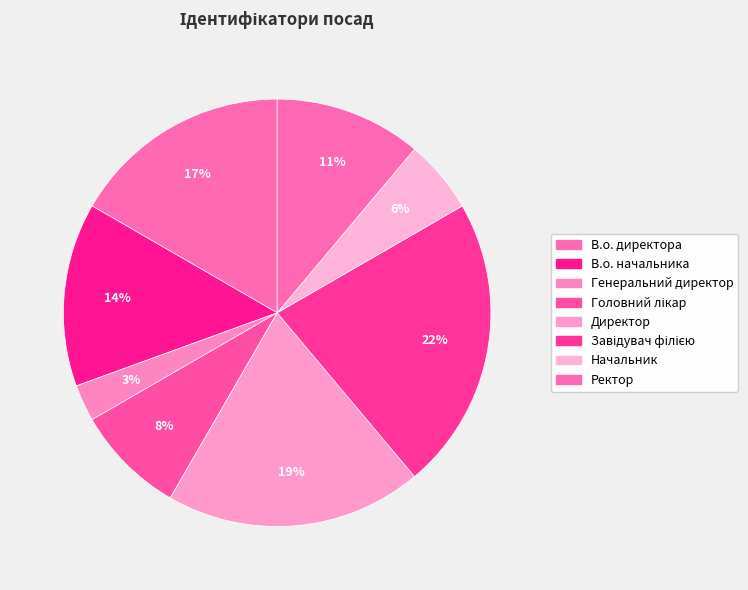

To the nearest percent, what is the difference between the largest and smallest slice percentages?

19%